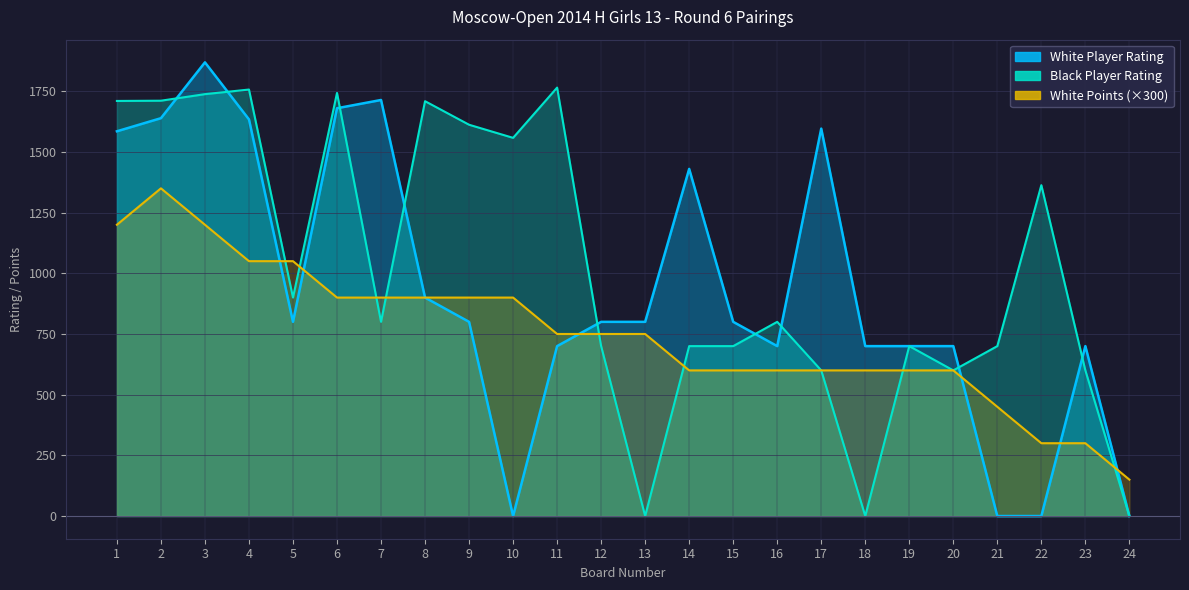

What is the difference between the second highest and second lowest values in the Black Player Rating series?

1757